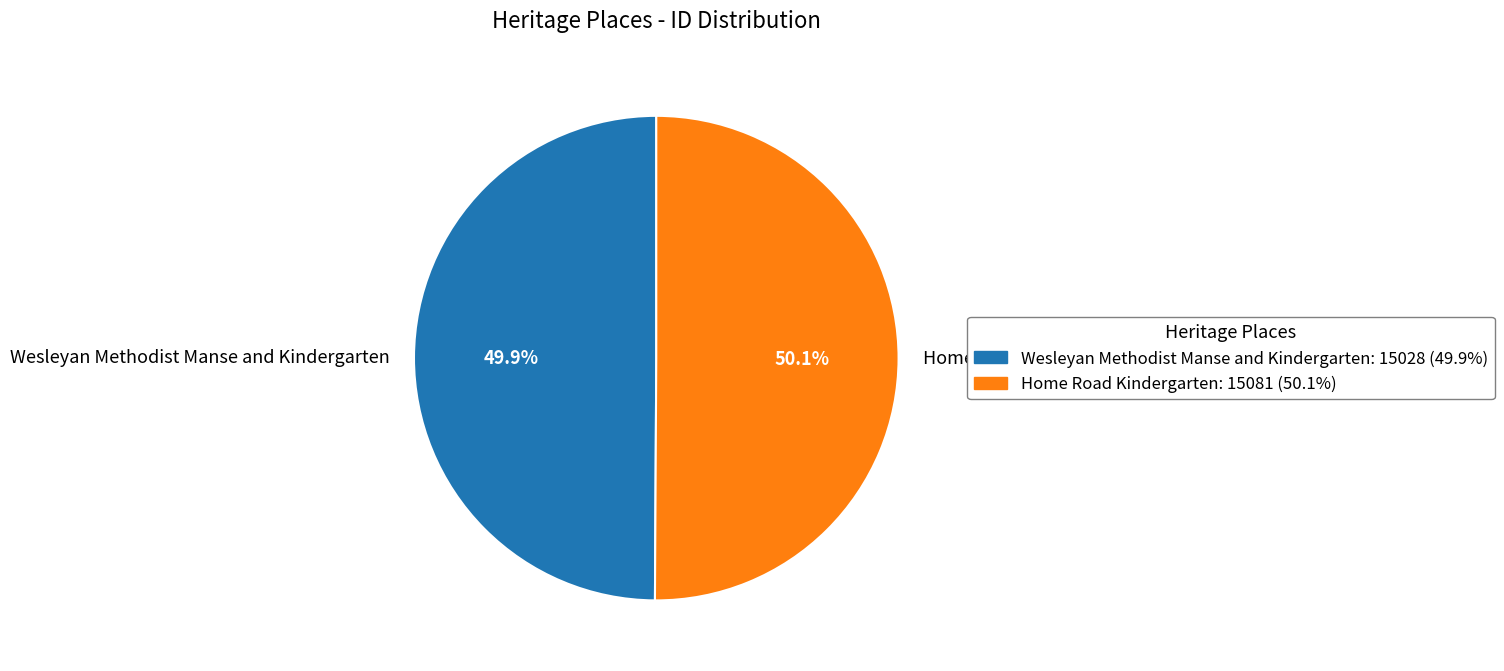

To the nearest percent, what portion does Home Road Kindergarten represent?

50%